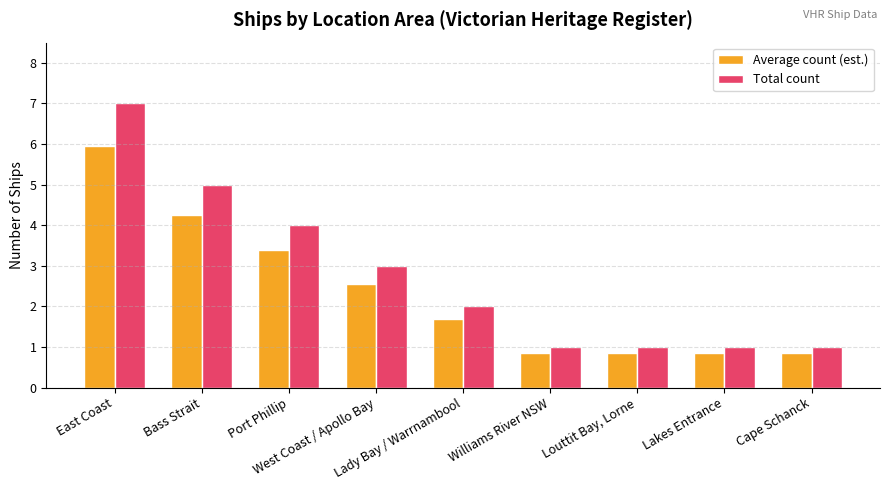

What is the maximum value shown in the chart?

7.0